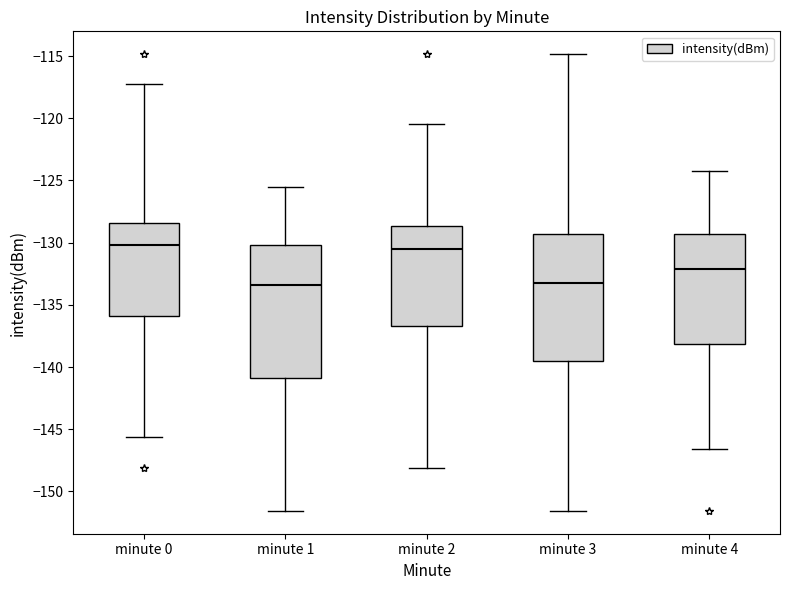

Reading left to right, read every box against the y-axis: the position of its median line, the range the box covers, and the ends of its whiskers. The values are not printed on the chart, so give them approximately, as read against the axis.

minute 0: median -130.0, box -136.0 to -128.5, whiskers -145.5 to -117.0
minute 1: median -133.5, box -141.0 to -130.0, whiskers -151.5 to -125.5
minute 2: median -130.5, box -136.5 to -128.5, whiskers -148.0 to -120.5
minute 3: median -133.0, box -139.5 to -129.5, whiskers -151.5 to -115.0
minute 4: median -132.0, box -138.0 to -129.5, whiskers -146.5 to -124.0